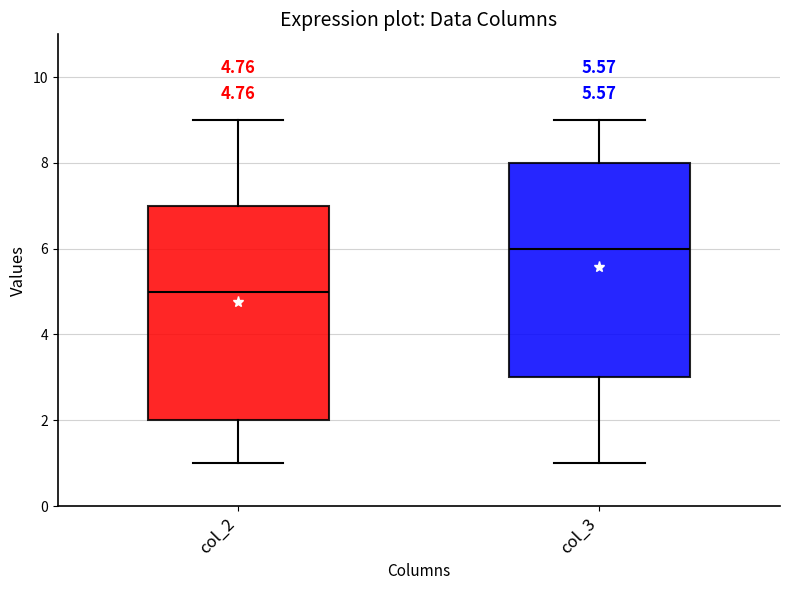

Which box's median line is the lowest?

col_2